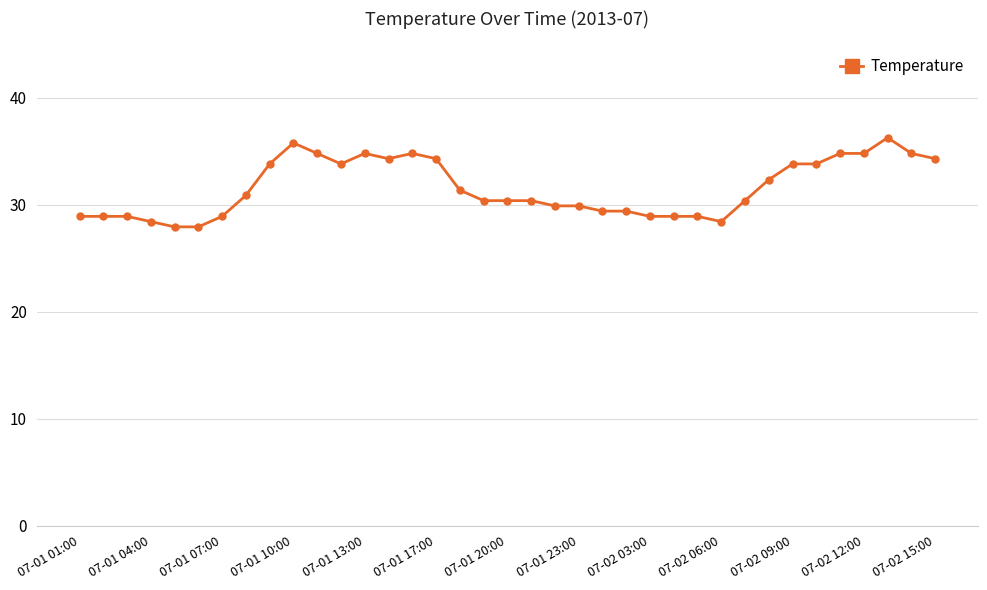

What is the difference between the maximum and second lowest values?

8.3